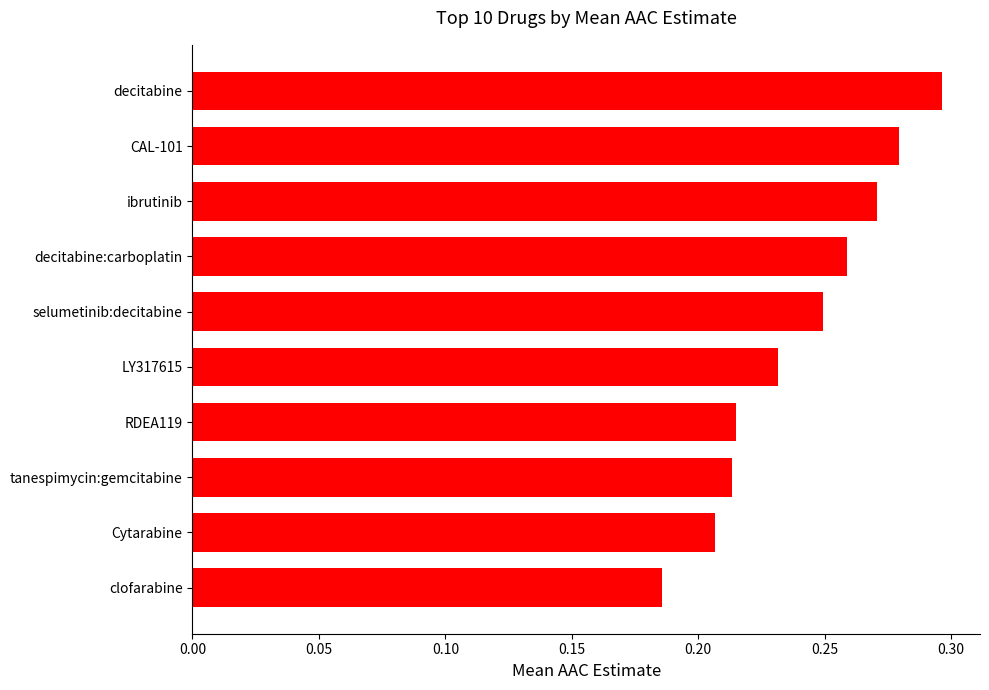

The chart shows a value of 0.1 at decitabine:carboplatin. True or false?

False